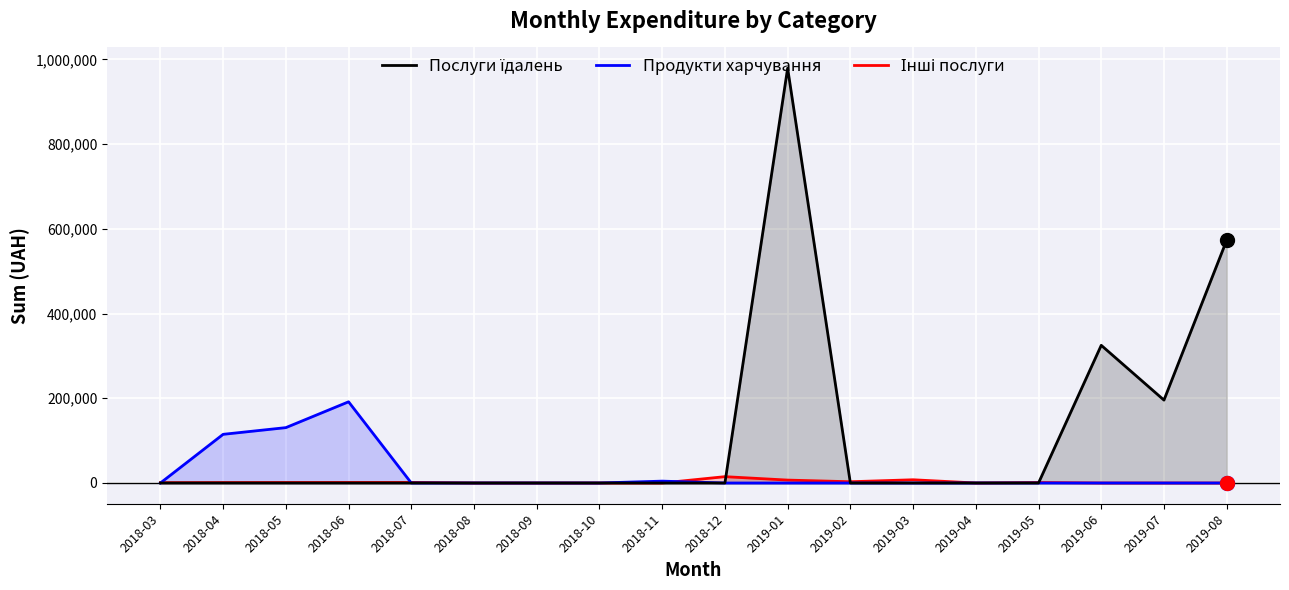

Which series has the widest spread of values?

Послуги їдалень